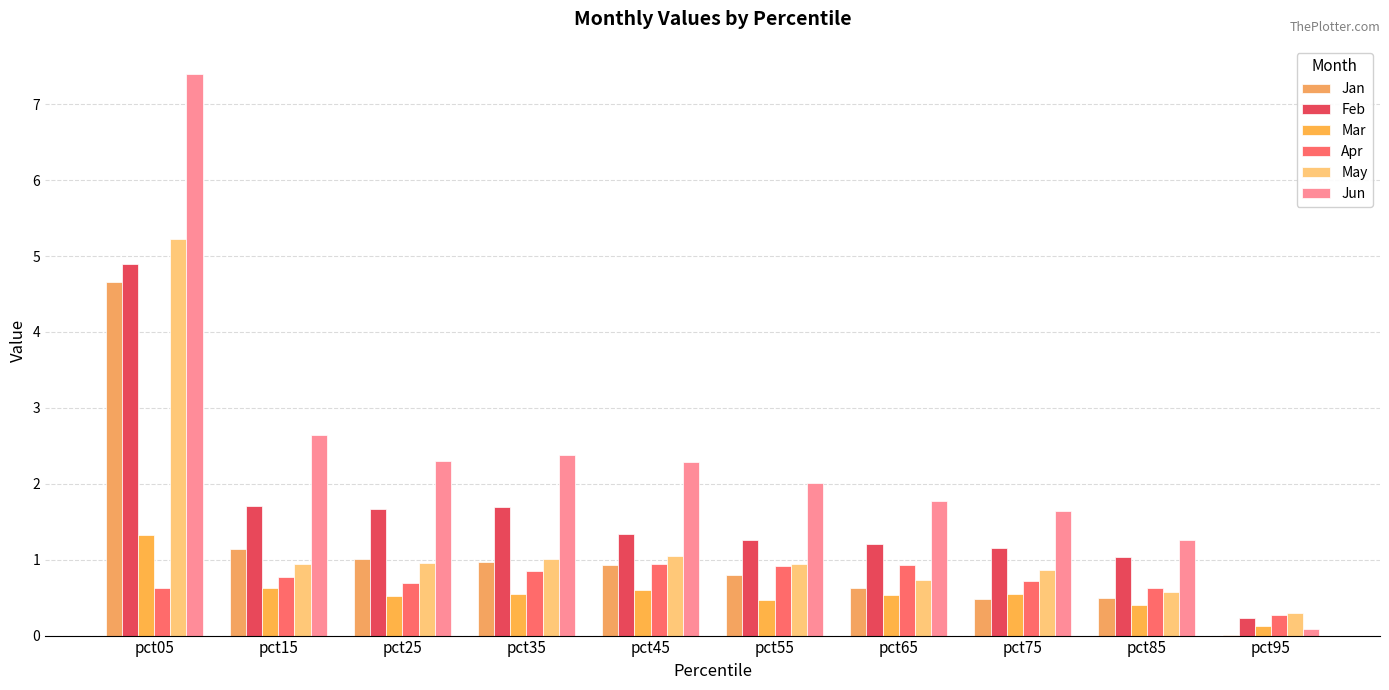

Reading left to right, extract all data points from this chart.

Jan: pct05=4.7	pct15=1.1	pct25=1.0	pct35=1.0	pct45=0.9	pct55=0.8	pct65=0.6	pct75=0.5	pct85=0.5	pct95=0.0
Feb: pct05=4.9	pct15=1.7	pct25=1.7	pct35=1.7	pct45=1.3	pct55=1.3	pct65=1.2	pct75=1.2	pct85=1.0	pct95=0.2
Mar: pct05=1.3	pct15=0.6	pct25=0.5	pct35=0.5	pct45=0.6	pct55=0.5	pct65=0.5	pct75=0.5	pct85=0.4	pct95=0.1
Apr: pct05=0.6	pct15=0.8	pct25=0.7	pct35=0.9	pct45=0.9	pct55=0.9	pct65=0.9	pct75=0.7	pct85=0.6	pct95=0.3
May: pct05=5.2	pct15=0.9	pct25=1.0	pct35=1.0	pct45=1.0	pct55=0.9	pct65=0.7	pct75=0.9	pct85=0.6	pct95=0.3
Jun: pct05=7.4	pct15=2.6	pct25=2.3	pct35=2.4	pct45=2.3	pct55=2.0	pct65=1.8	pct75=1.6	pct85=1.3	pct95=0.1